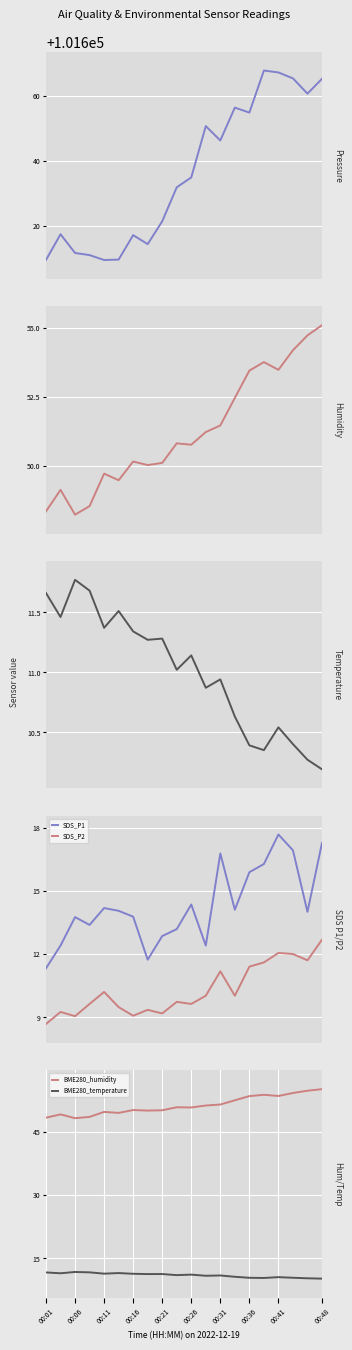

How many values in the BME280_humidity series exceed 50?

14